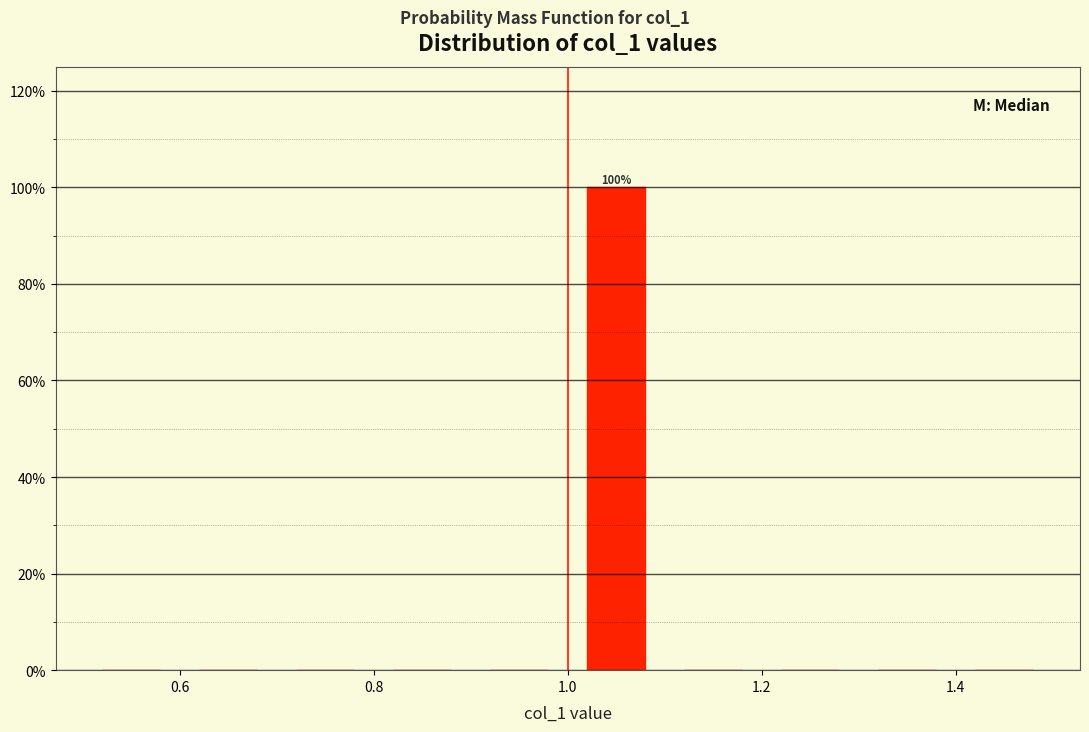

Which range on the x-axis has the tallest bar?

1.0 to 1.1